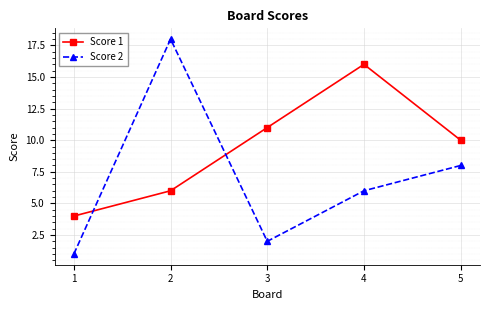

True or false: Score 2 has a value of 6 at 2.

False